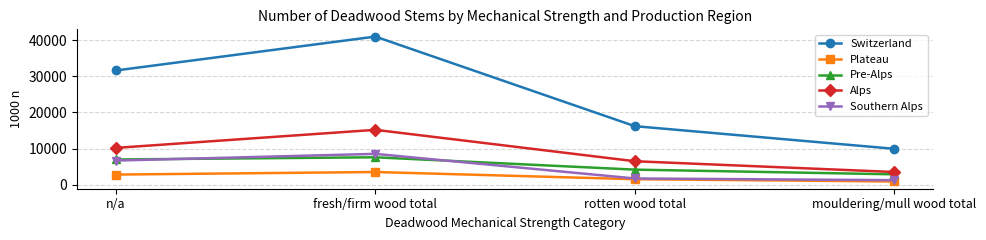

What are all the series names shown in the legend?

Switzerland, Plateau, Pre-Alps, Alps, Southern Alps